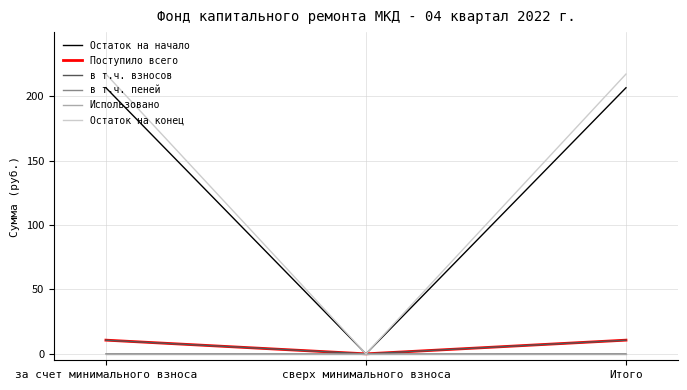

Count the number of categories in the chart.

3